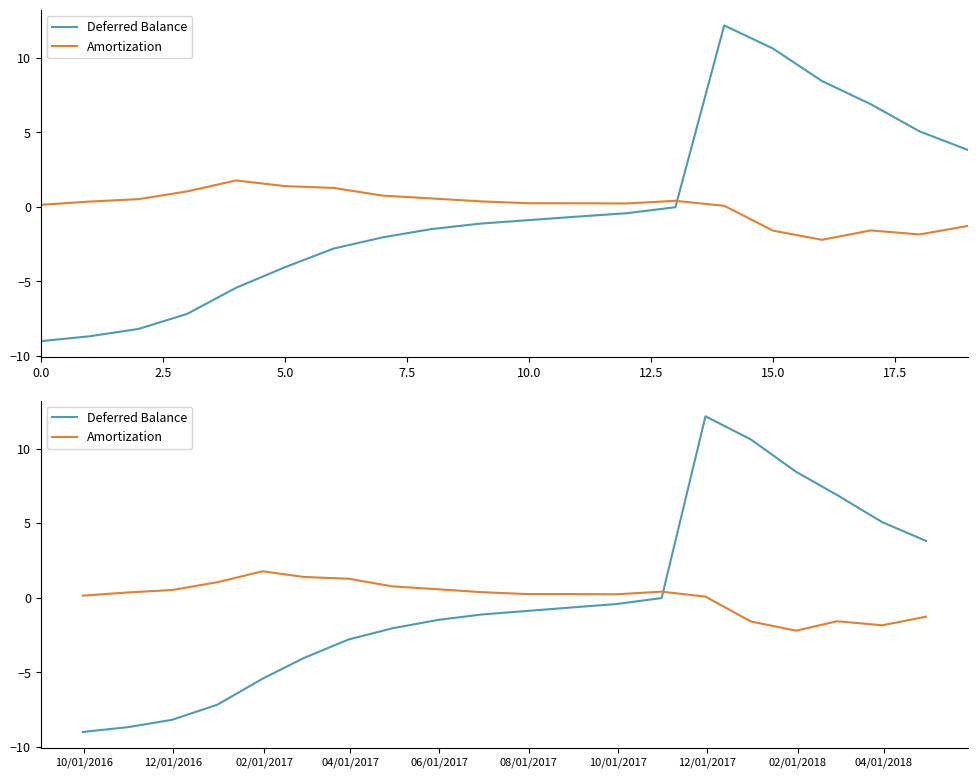

How many intersections are there between Deferred Balance and Amortization?

1